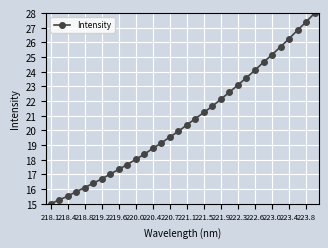

Does the chart display data point markers on the line(s)?

Yes